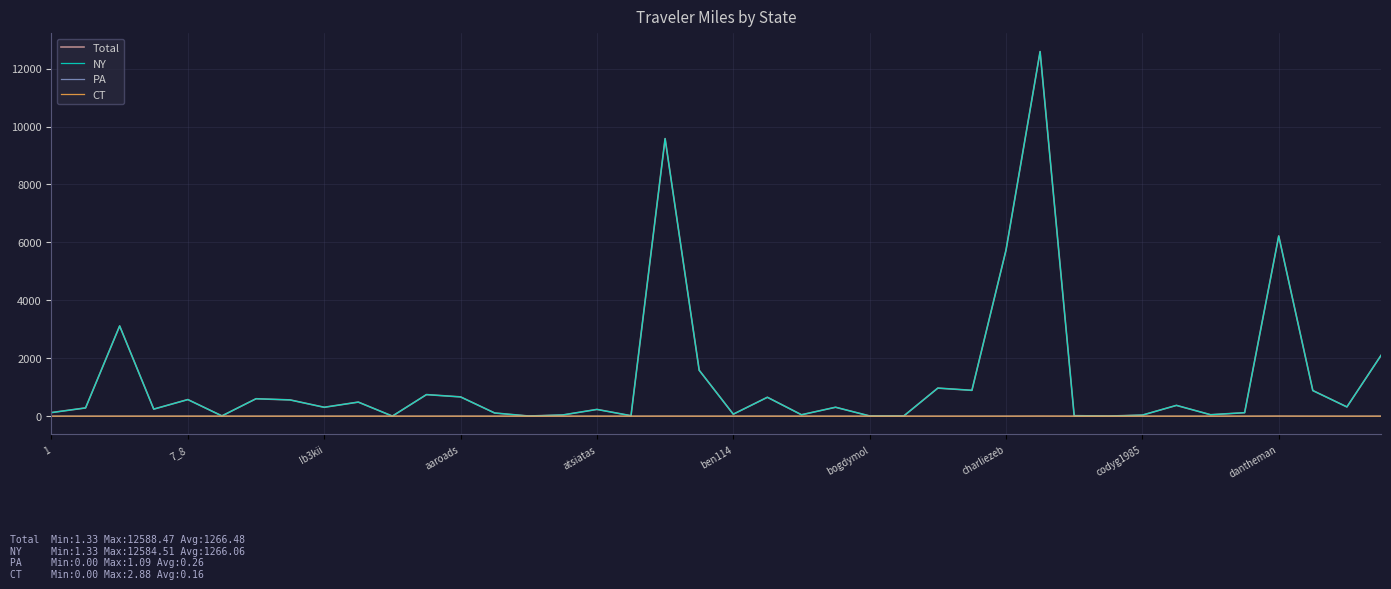

Which series has the widest spread of values?

Total